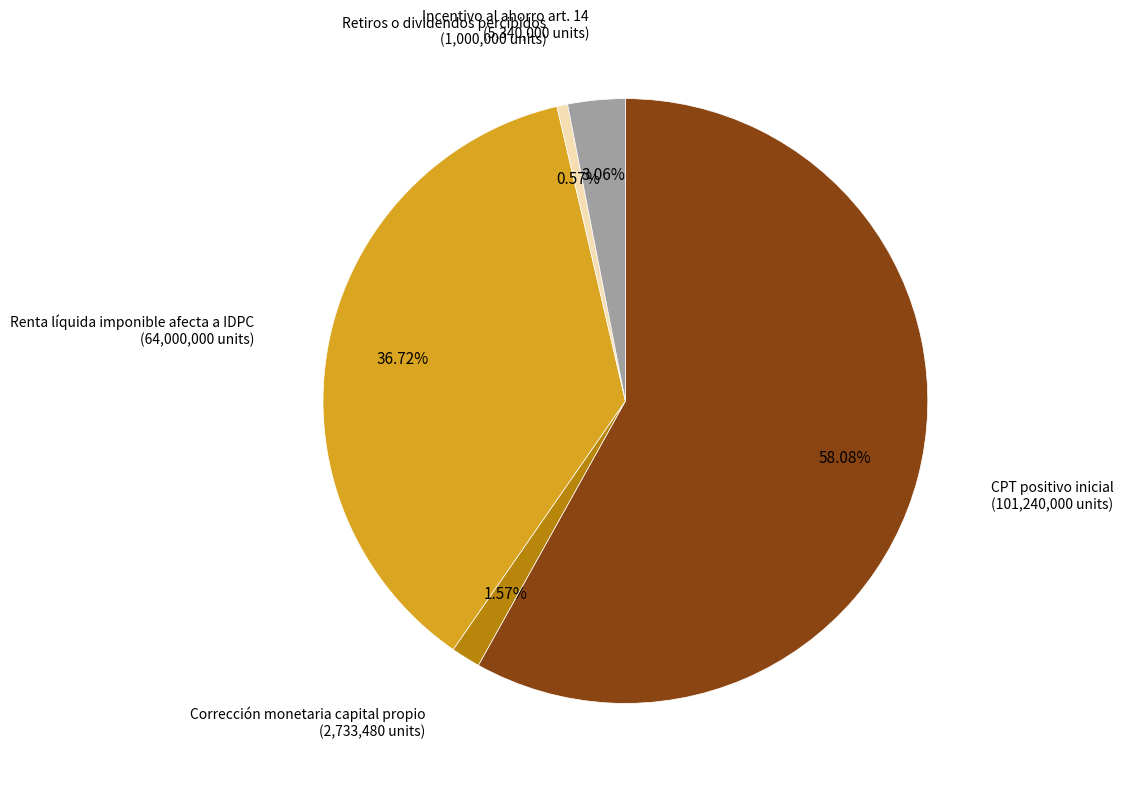

To the nearest percent, what is the difference between the largest and smallest slice percentages?

58%